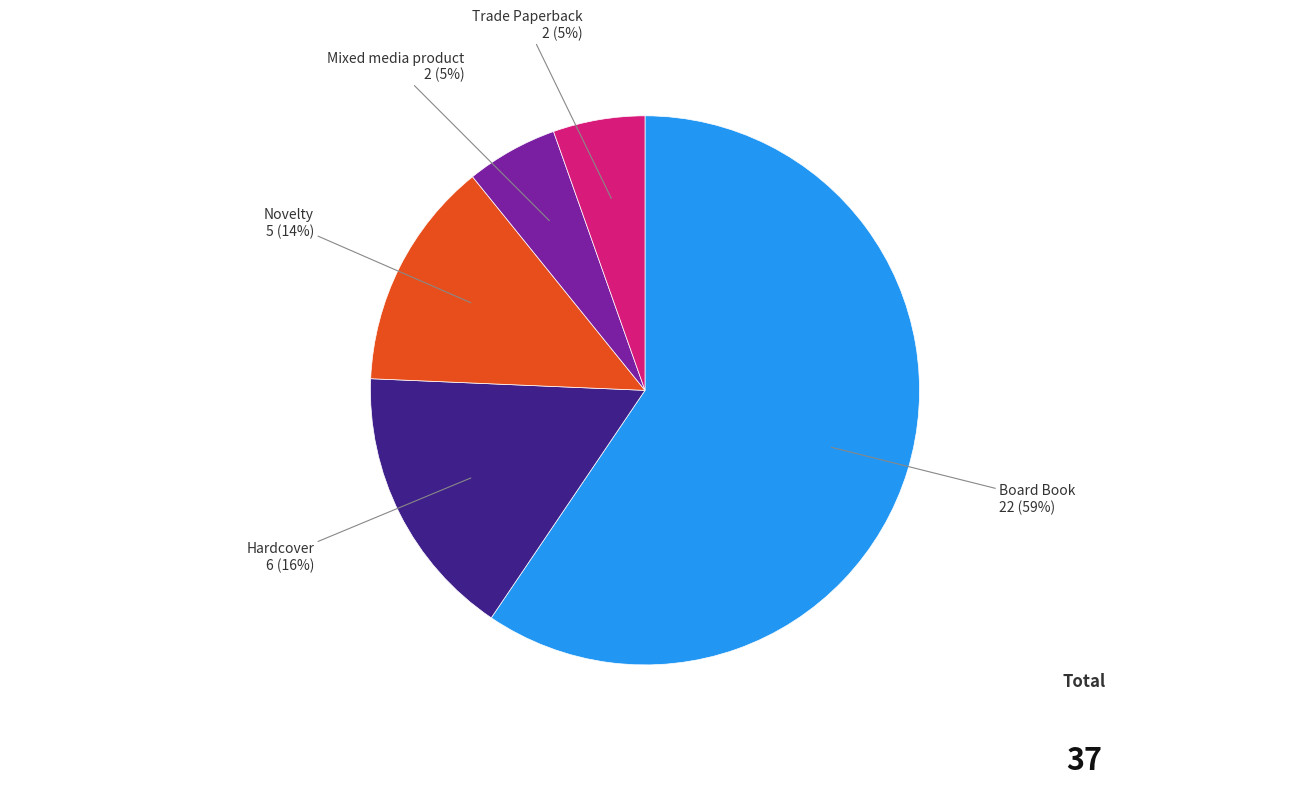

To the nearest percent, what portion does Trade Paperback represent?

5%